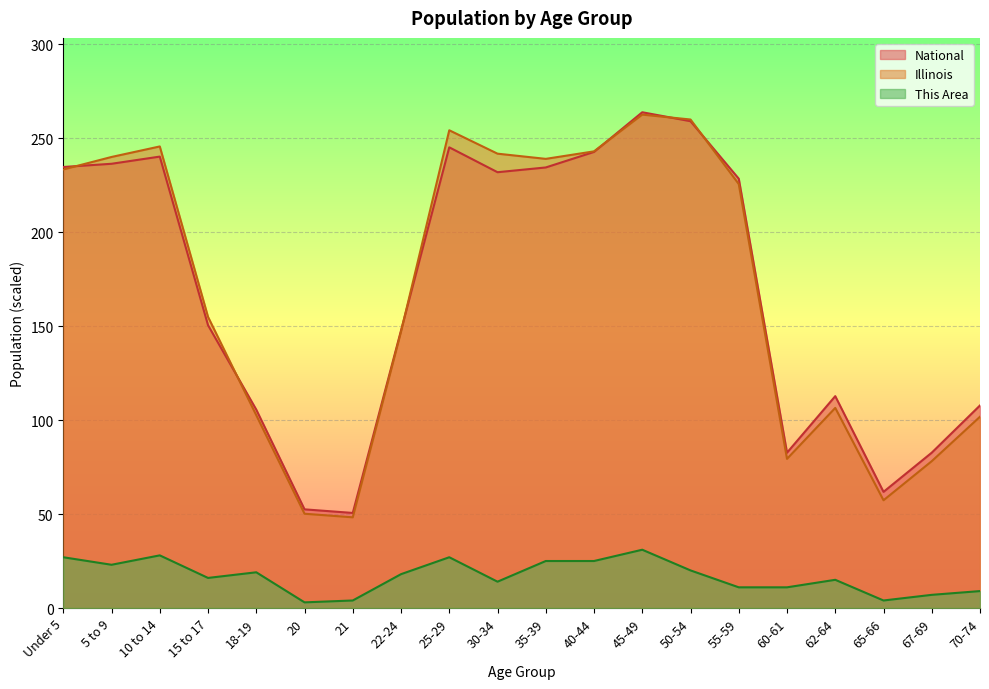

Which category has the lowest value across all series?

20